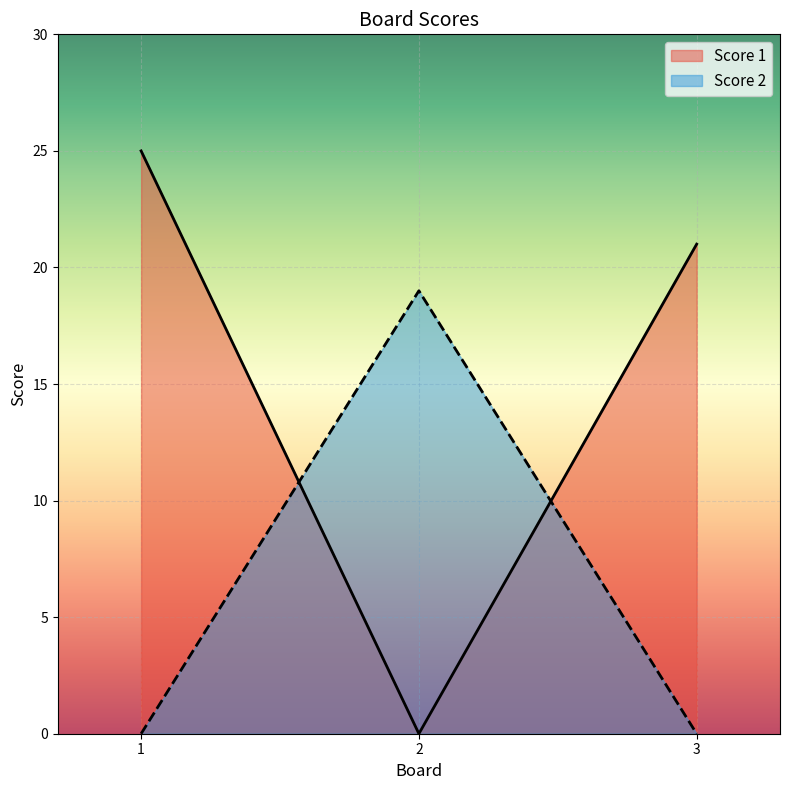

At how many categories does at least one series exceed 11?

3